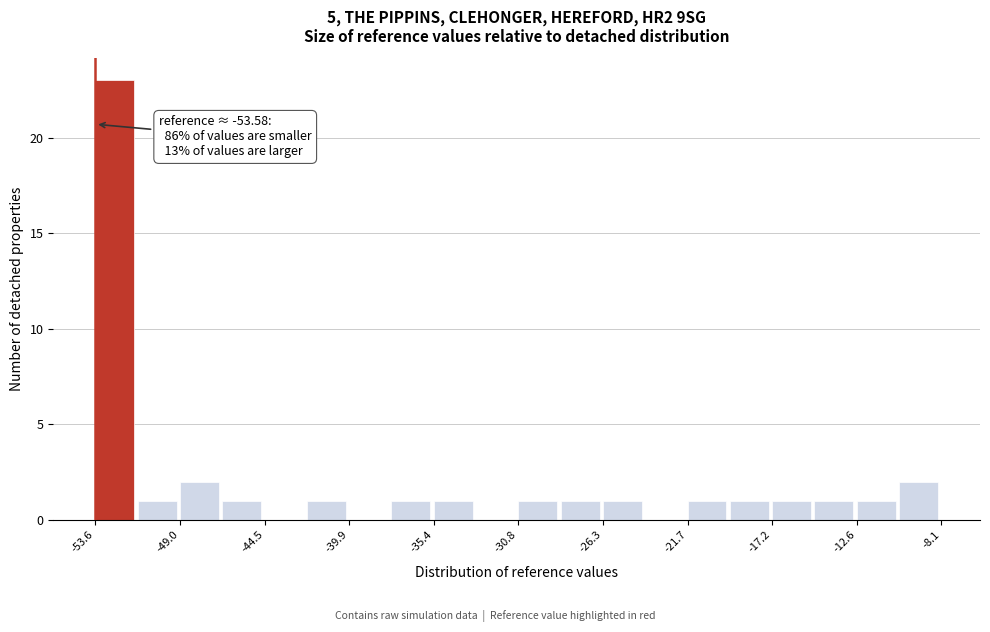

Which range on the x-axis has the tallest bar?

-53.5 to -51.5